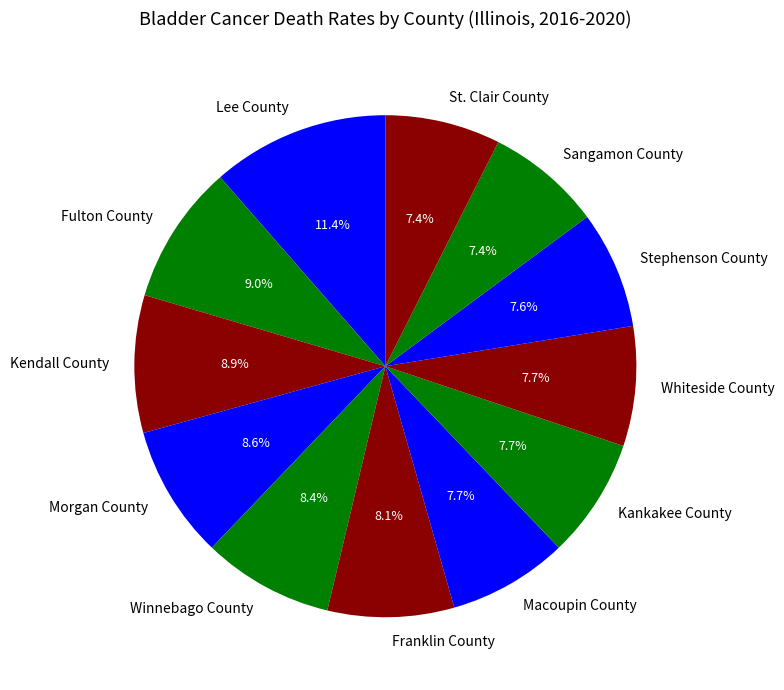

Does Macoupin County account for over 50% of the chart?

No